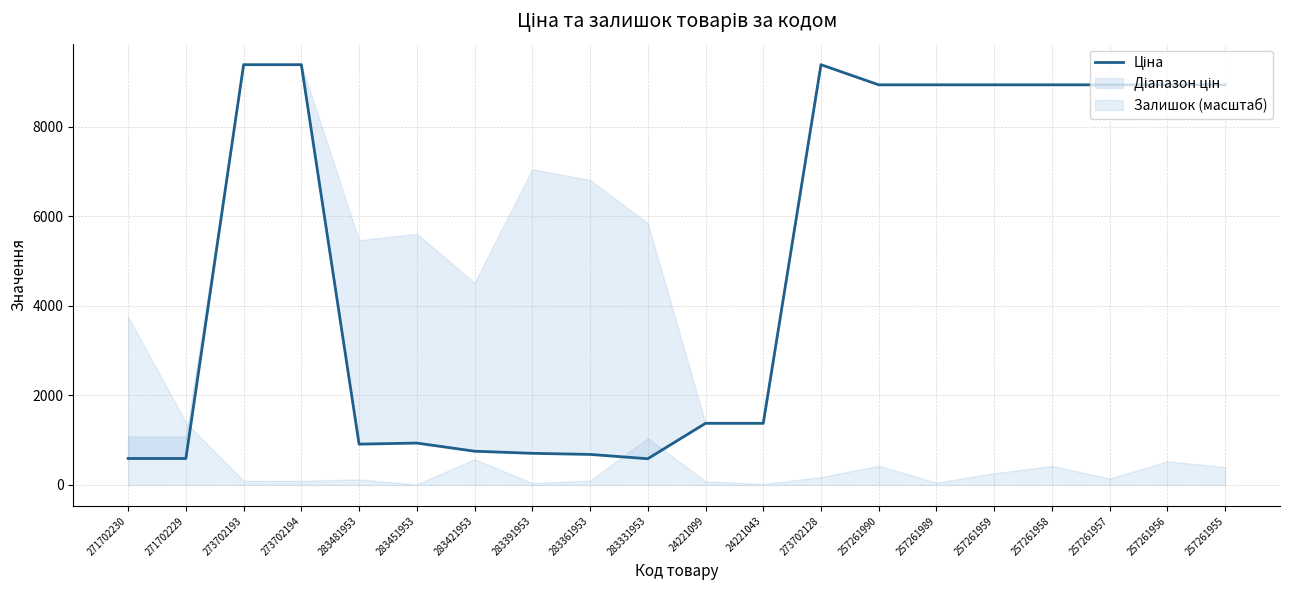

What is the label of the 16th point from the right?

283481953